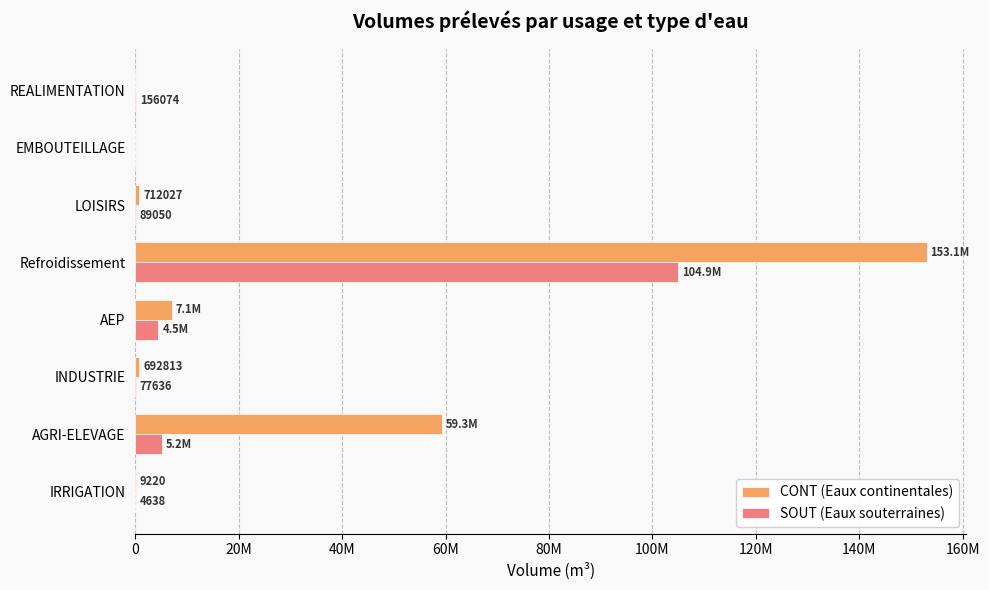

What are all the series names shown in the legend?

CONT (Eaux continentales), SOUT (Eaux souterraines)